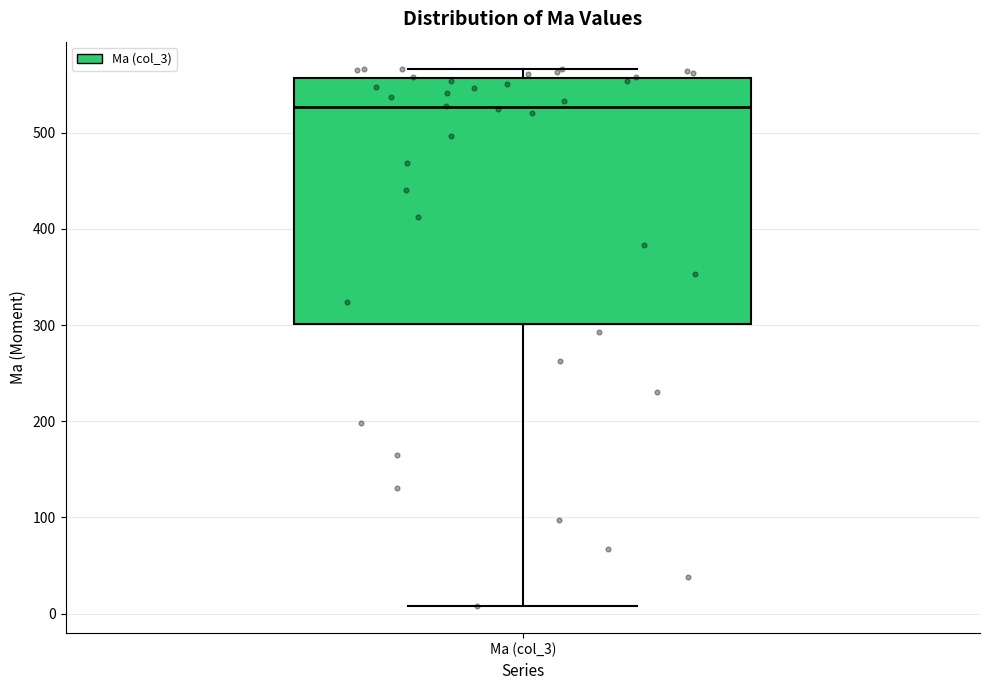

Read this box plot against the y-axis: the position of the median line, the range covered by the box, and the ends of both whiskers. The values are not printed on the chart, so give them approximately, as read against the axis.

median 530, box 300 to 560, whiskers 10 to 570